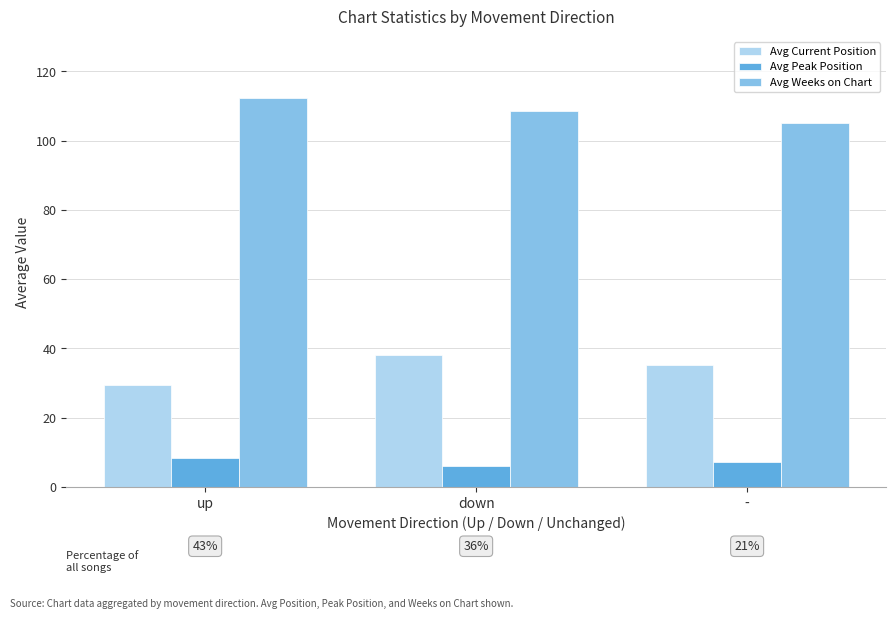

Rank the series at up from highest to lowest value.

Avg Weeks on Chart, Avg Current Position, Avg Peak Position